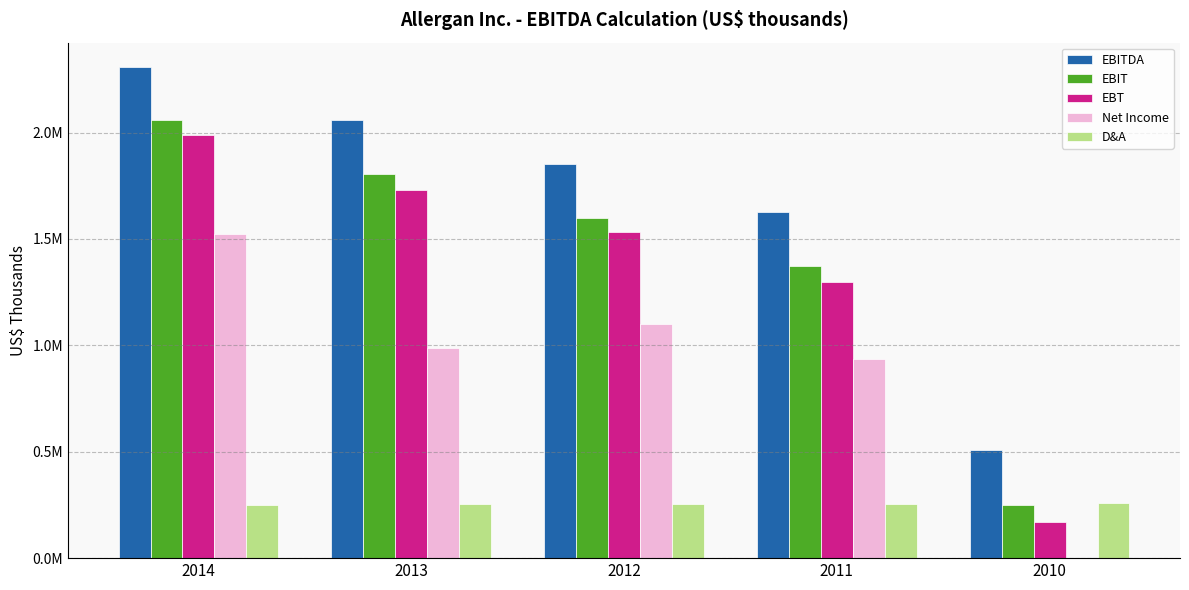

What are all the series names shown in the legend?

EBITDA, EBIT, EBT, Net Income, D&A